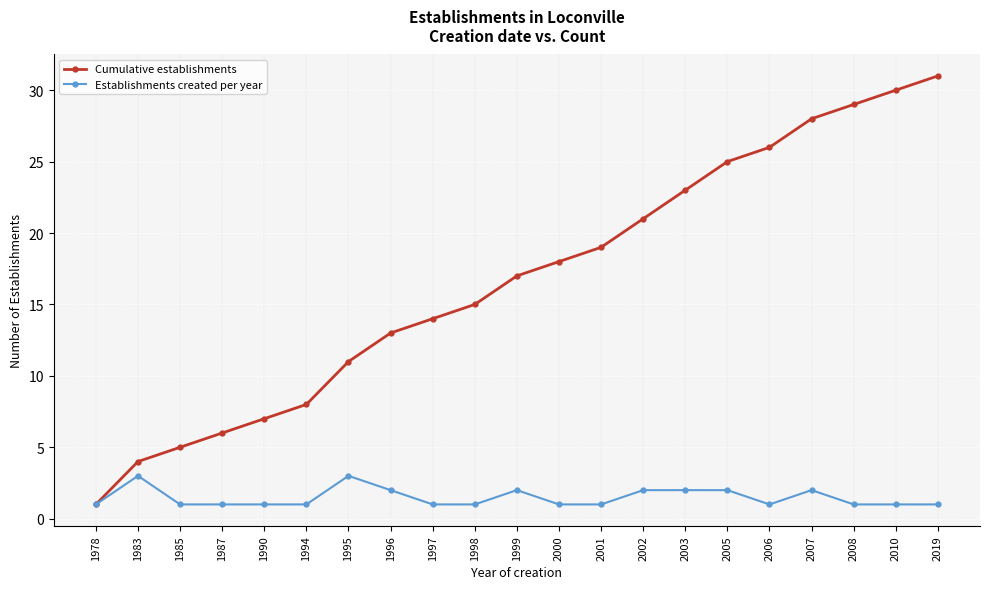

How many lines are shown in the chart?

2